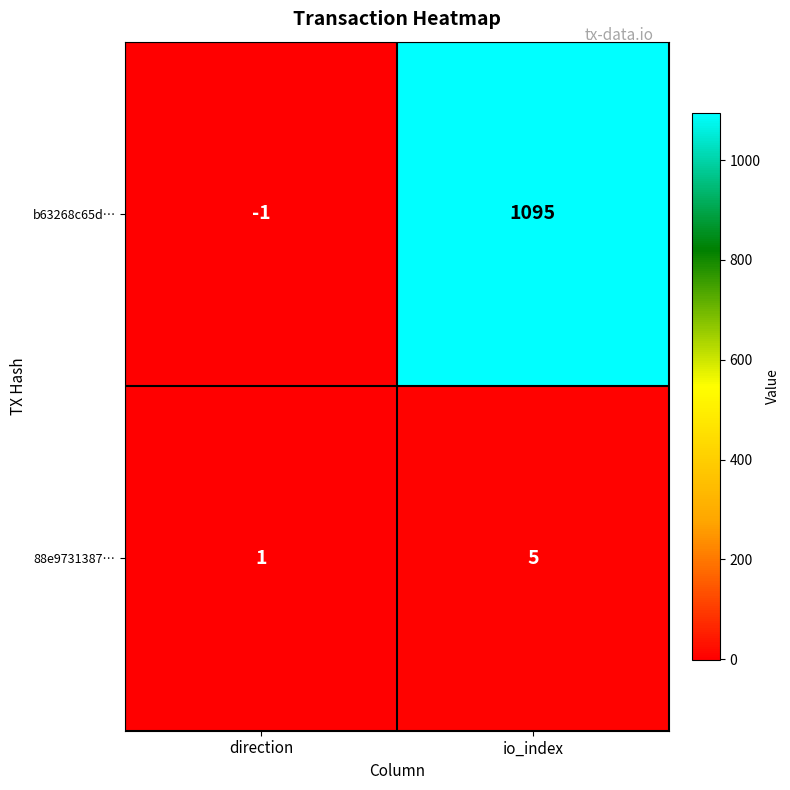

What is the average value of the b63268c65d… series?

547